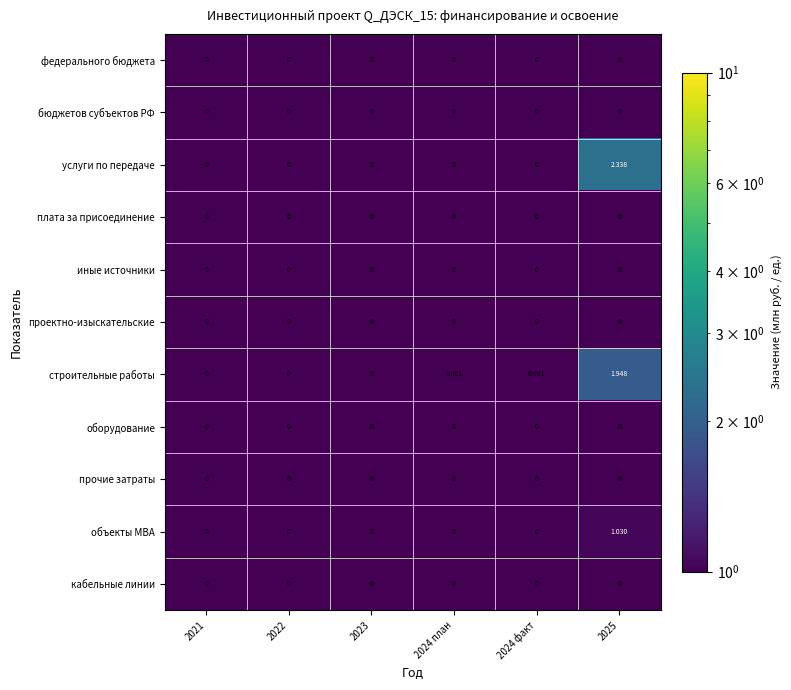

Which series has the largest total across all categories?

услуги по передаче